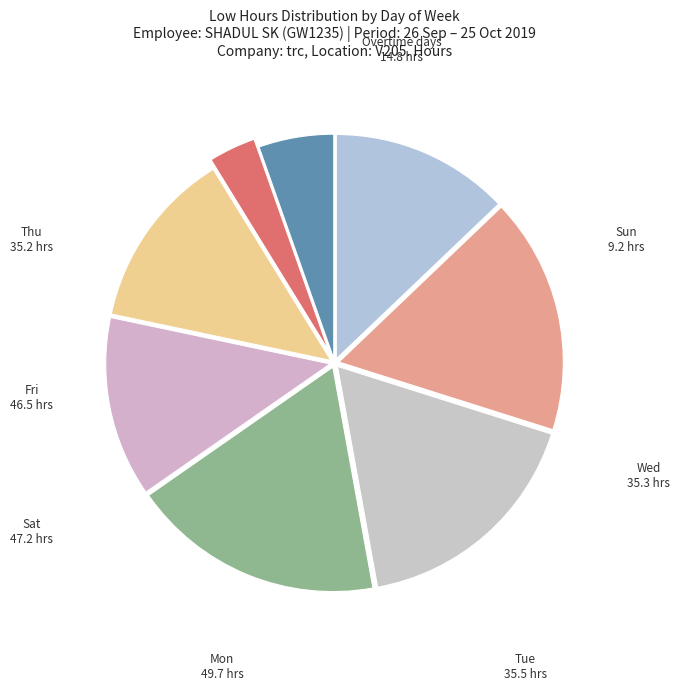

Which slice is the smallest?

Sun